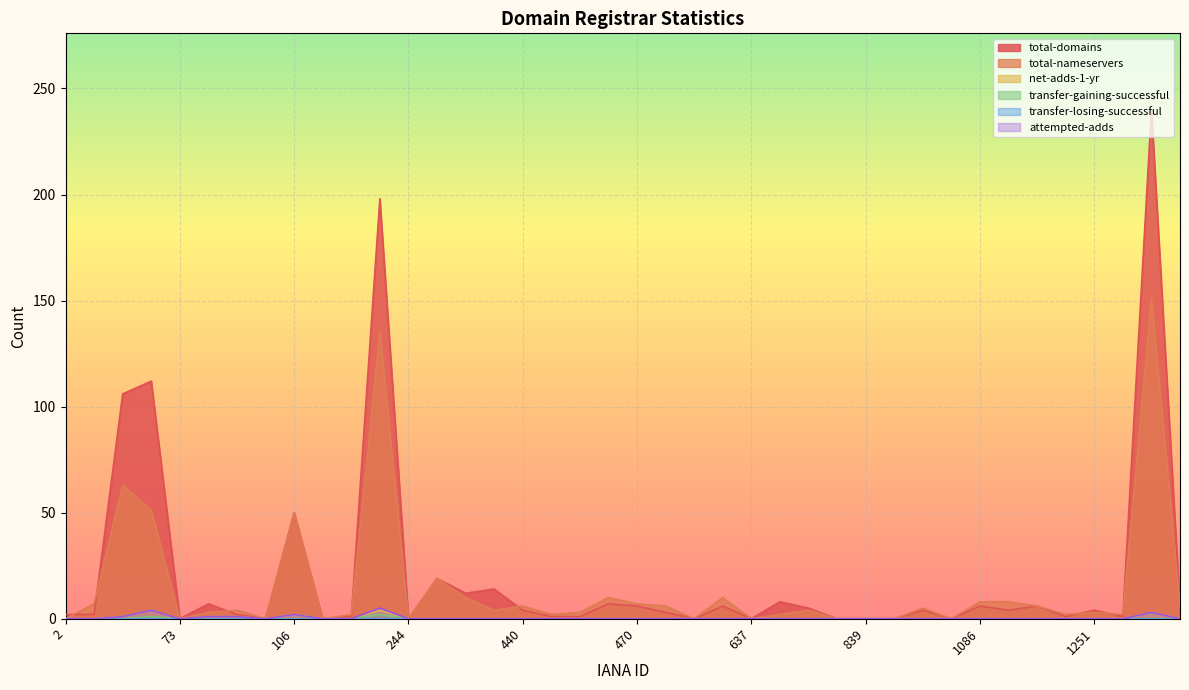

How many values in total-domains are above zero?

30